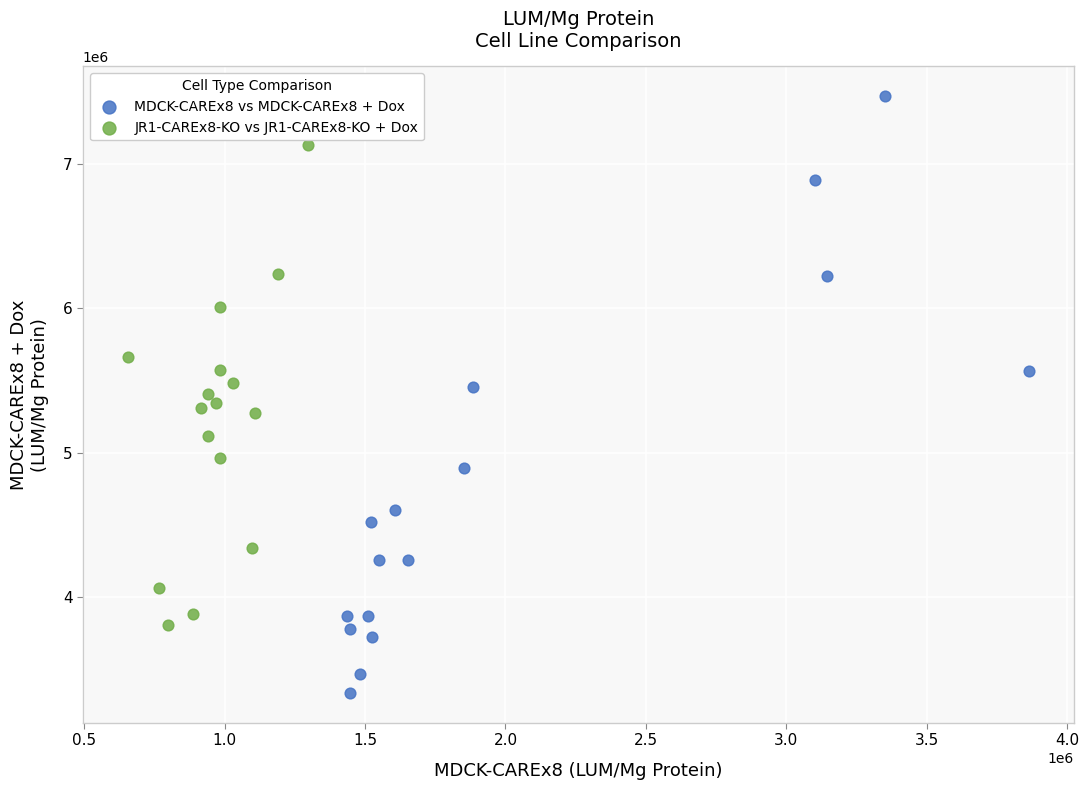

Which series reaches the maximum Y coordinate?

MDCK-CAREx8 vs MDCK-CAREx8 + Dox